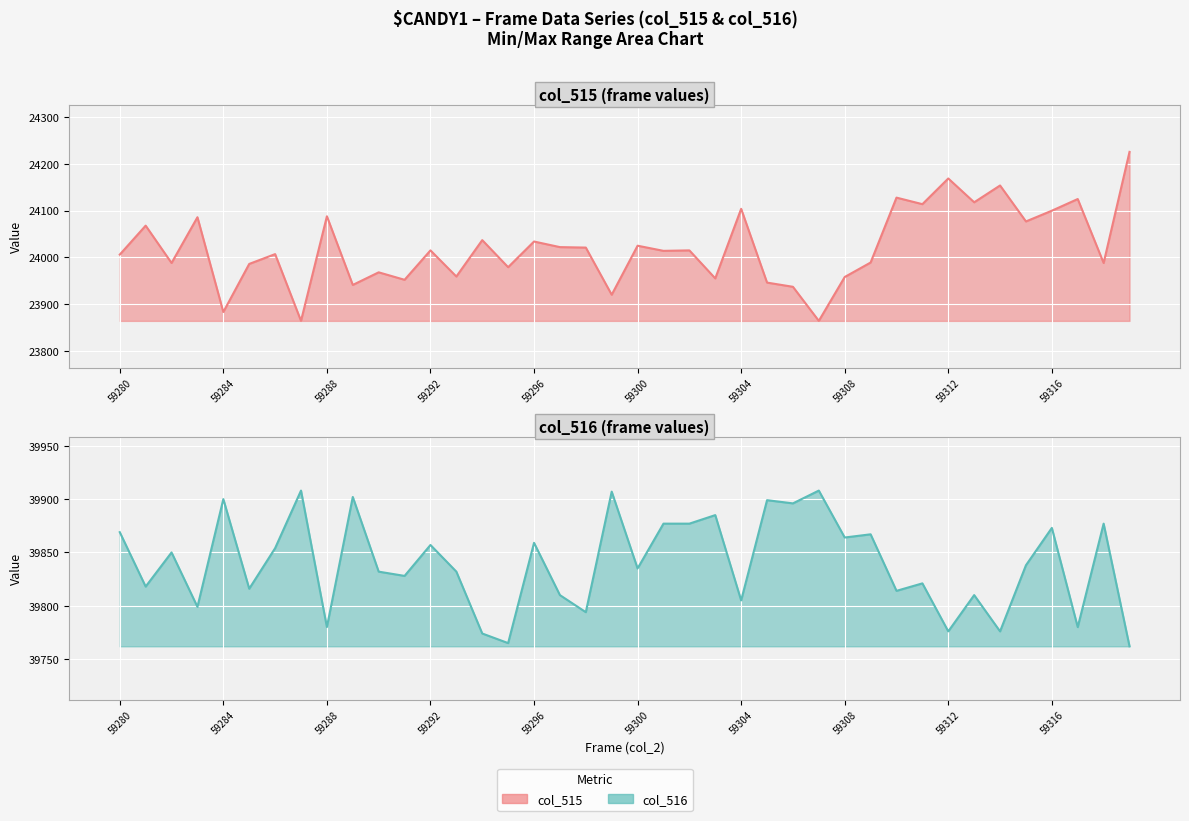

At how many categories does at least one series exceed 39692?

40